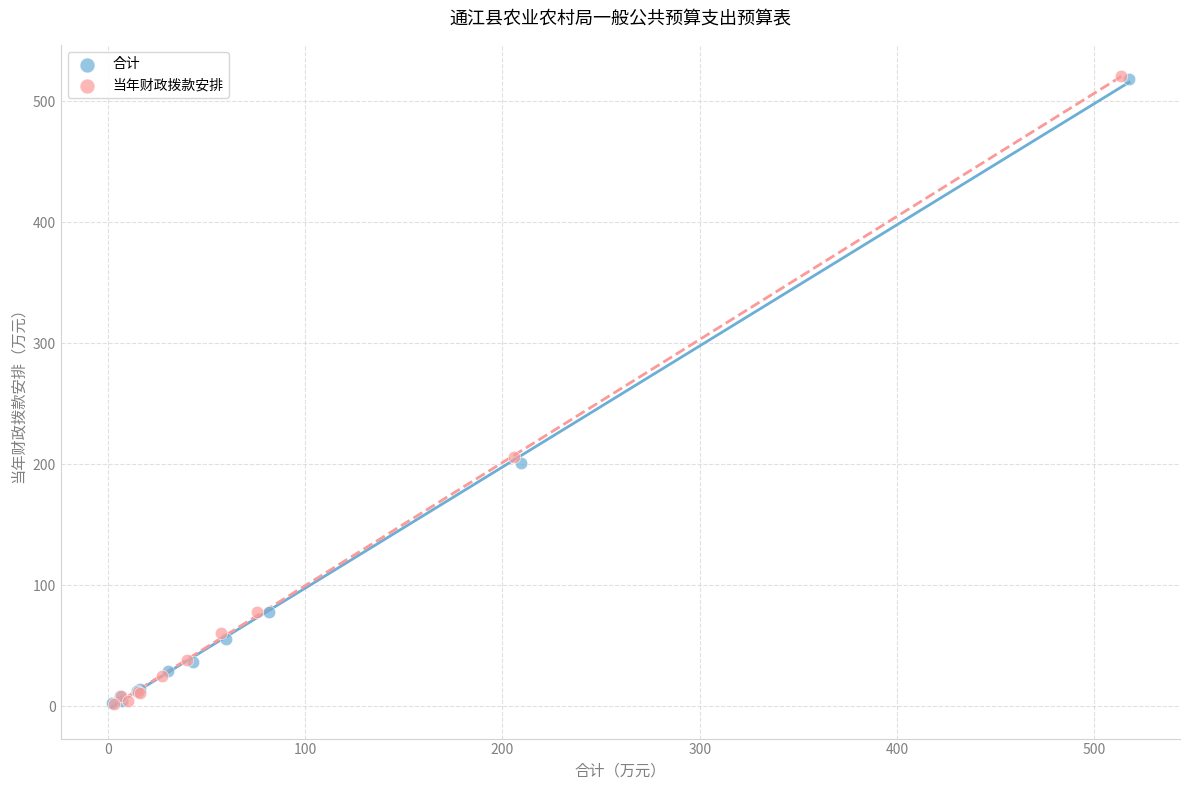

Which series has the widest spread of Y values?

当年财政拨款安排